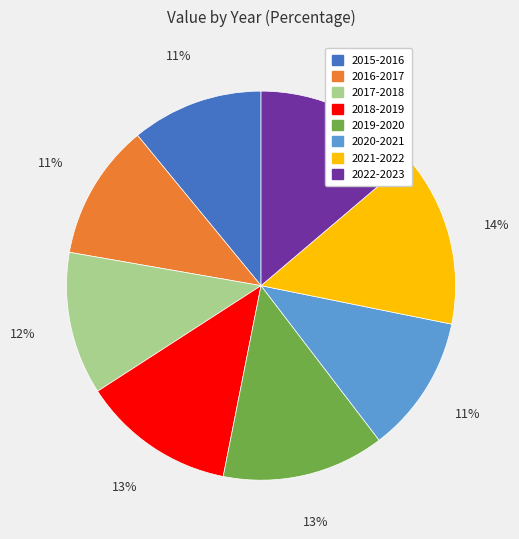

How many segments does this pie chart have?

8